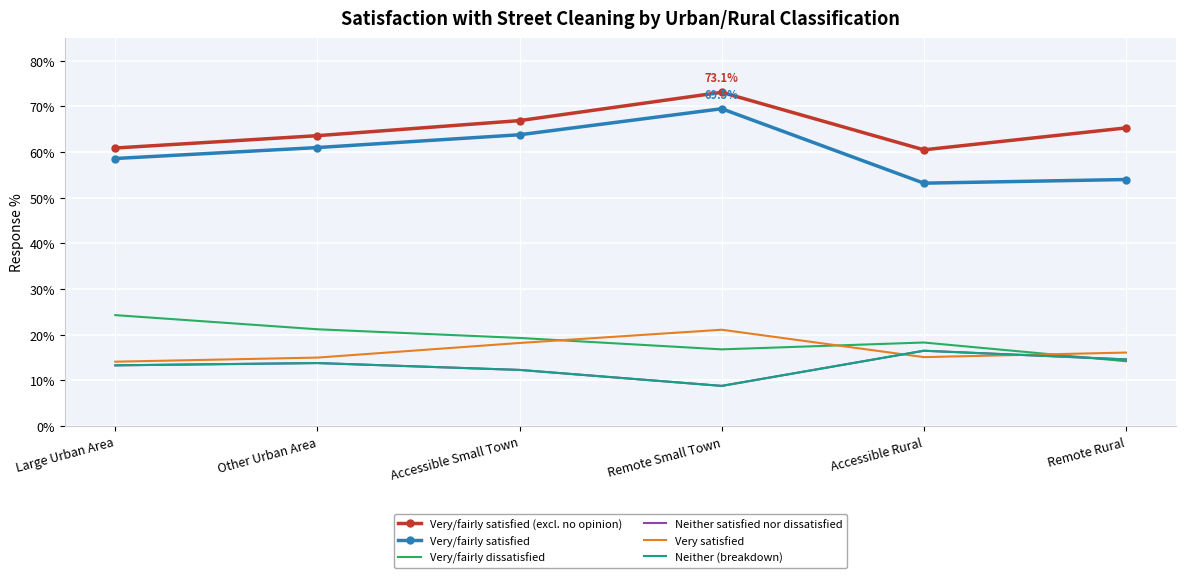

Where is Very/fairly satisfied nearest to the value 61?

Other Urban Area